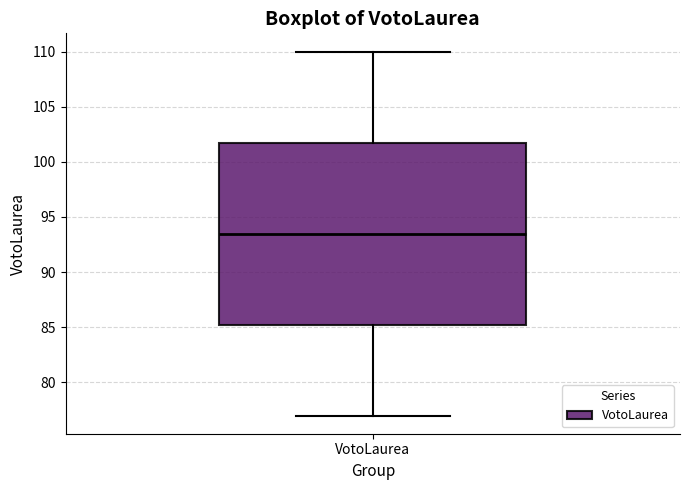

Where is the lower edge of the box for VotoLaurea on the y-axis? The values are not printed on the chart, so give them approximately, as read against the axis.

85.5